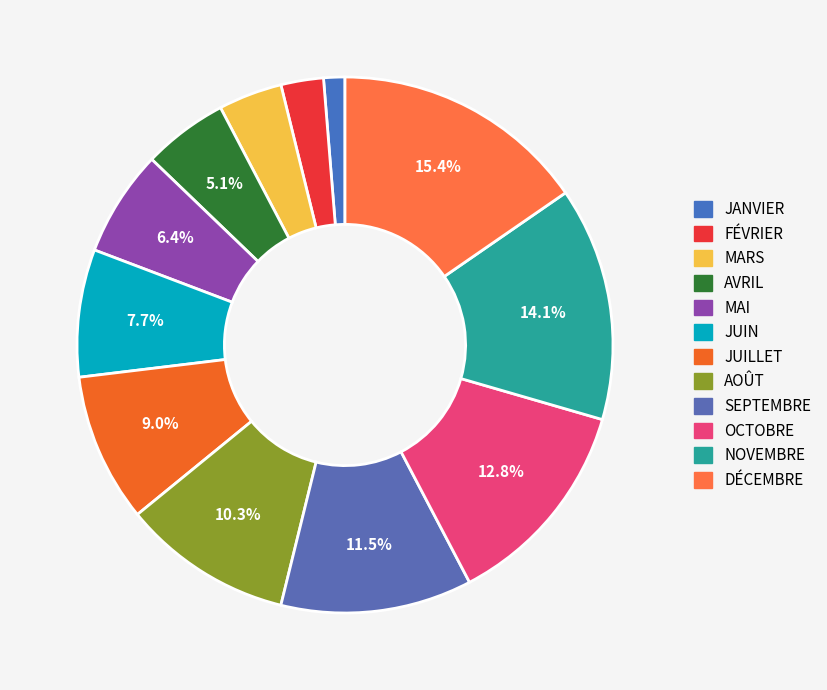

How many segments does this pie chart have?

12